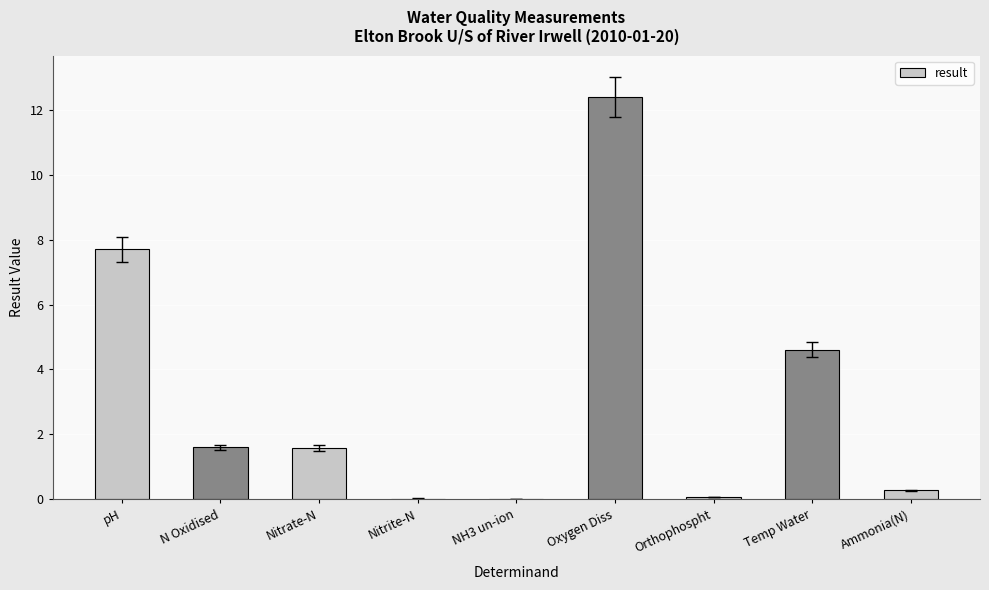

Which has a higher value, Oxygen Diss or pH?

Oxygen Diss